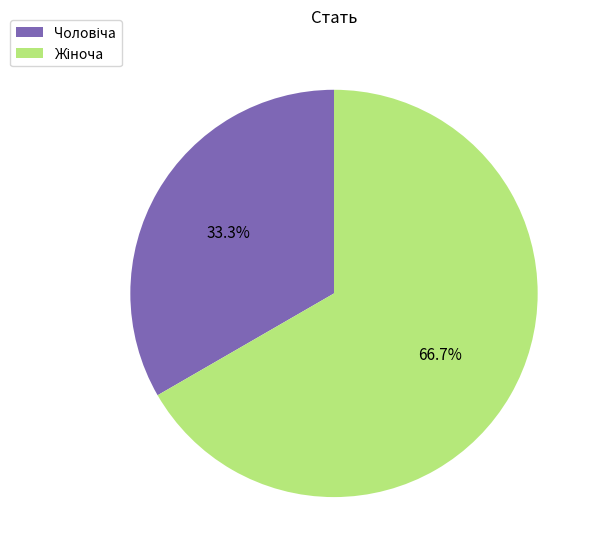

Is there any slice that represents more than half of the pie?

Yes